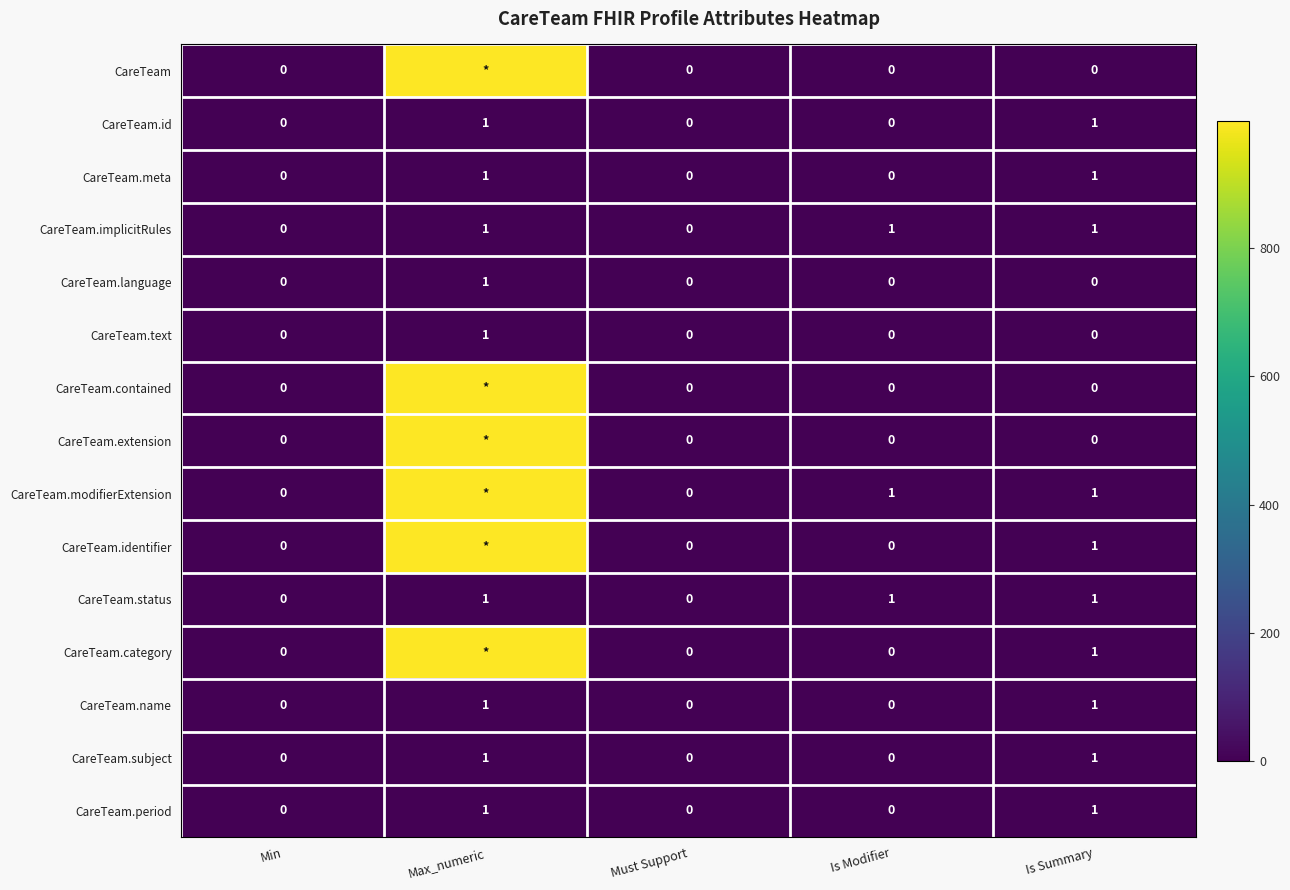

Count the number of categories in the chart.

5